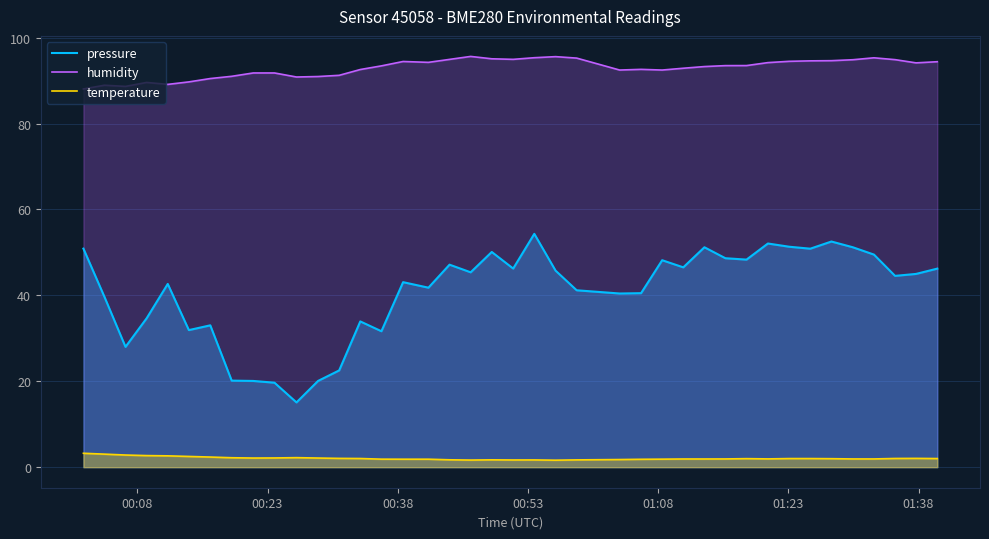

List the series in order of their overall mean, highest first.

humidity, pressure, temperature